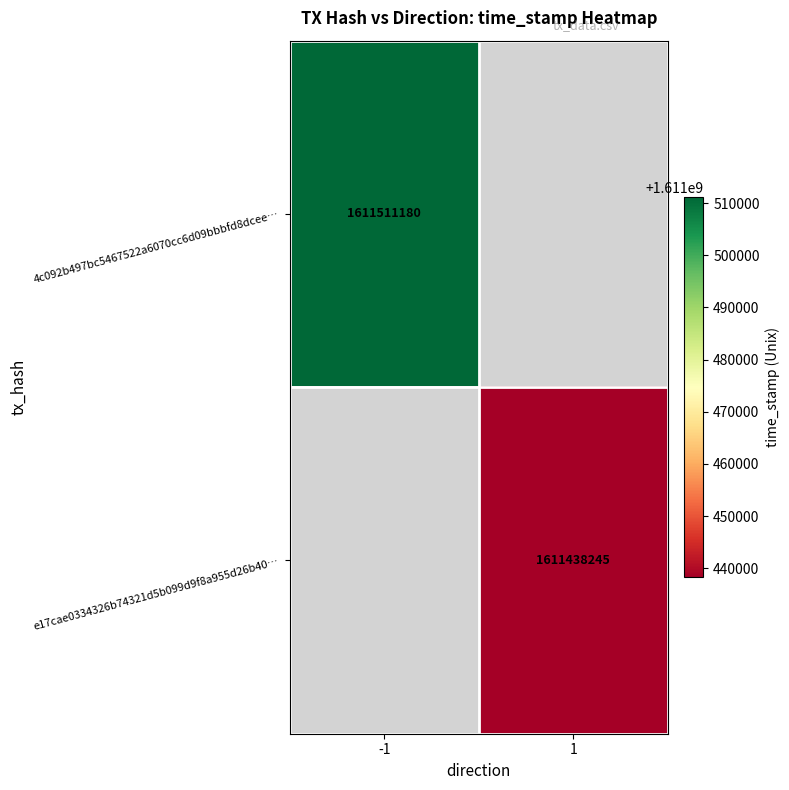

Is the value of 4c092b497bc5467522a6070cc6d09bbbfd8dcee… at -1 greater than the value of e17cae0334326b74321d5b099d9f8a955d26b40… at 1?

Yes